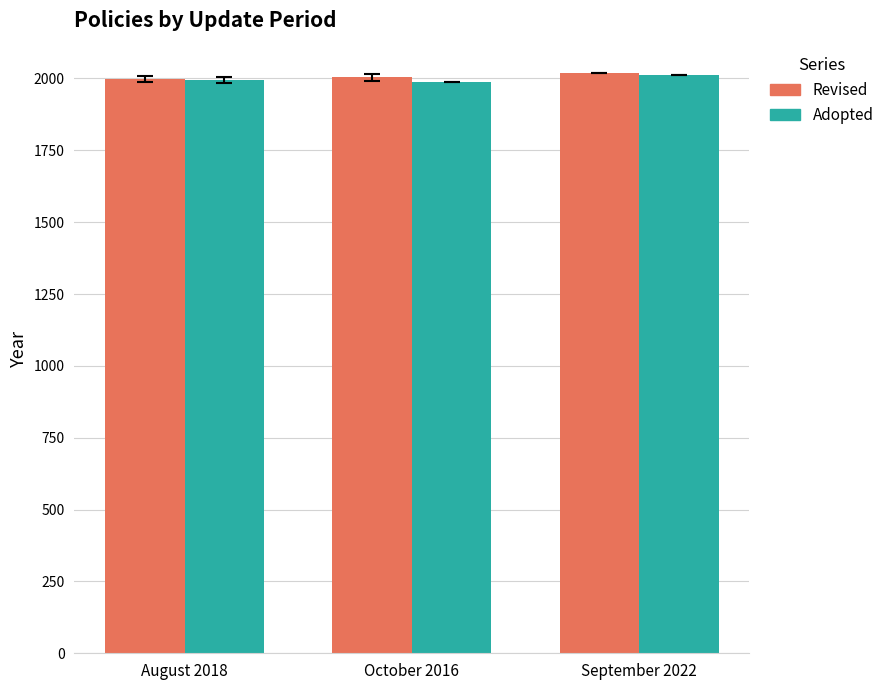

What is the minimum value for Revised?

1997.6